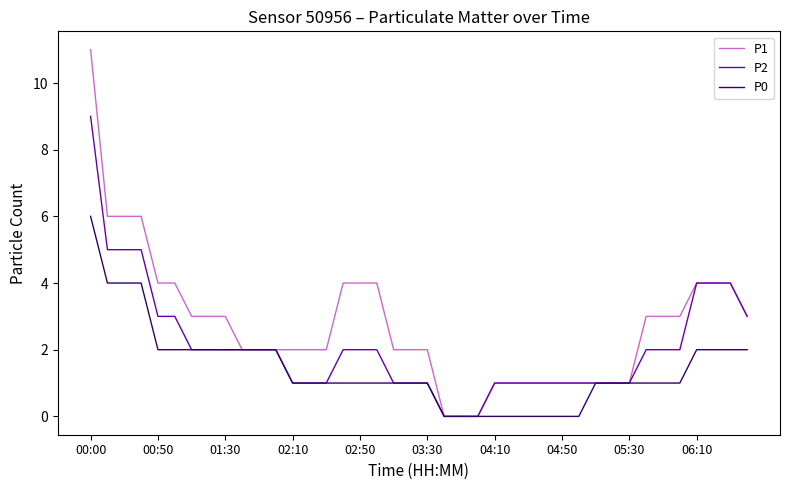

Which series has the widest spread of values?

P1